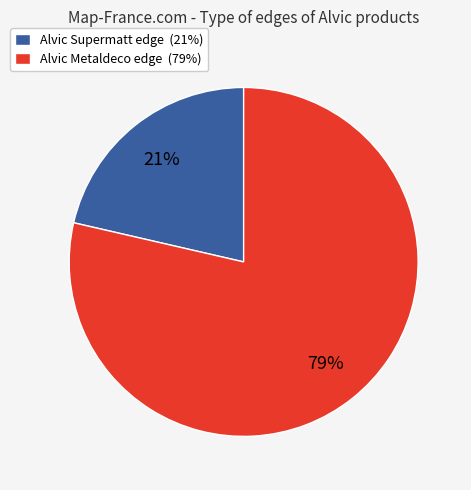

What percentage is the Alvic Metaldeco edge (79%) slice, to the nearest percent?

79%